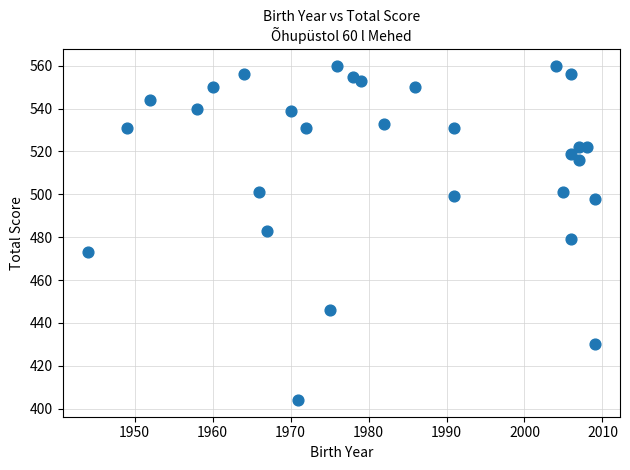

What is the range of X values (max minus min)?

65